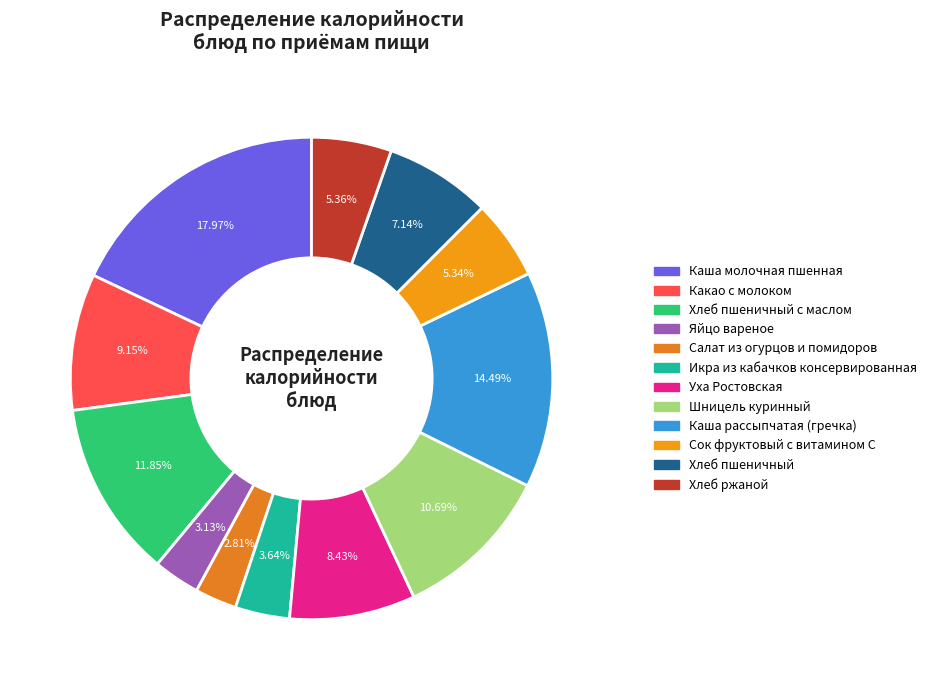

How many segments does this pie chart have?

12